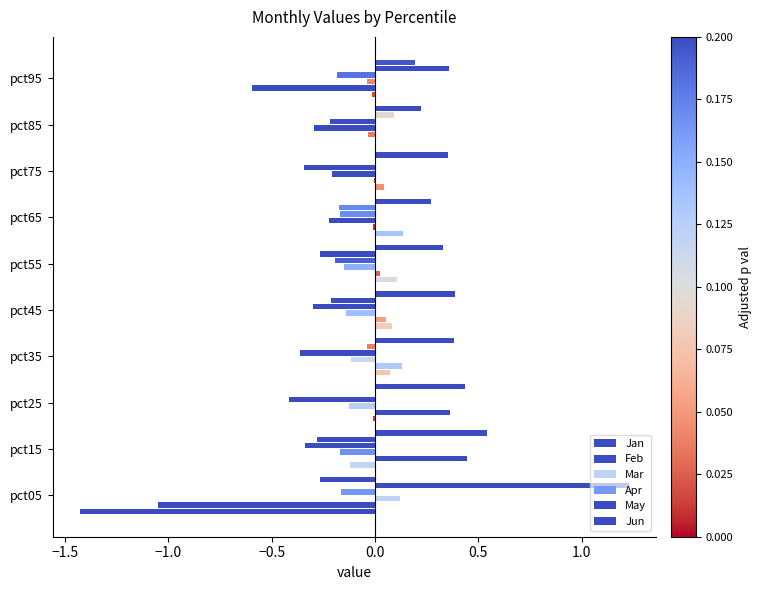

Count the number of data series in this chart.

6